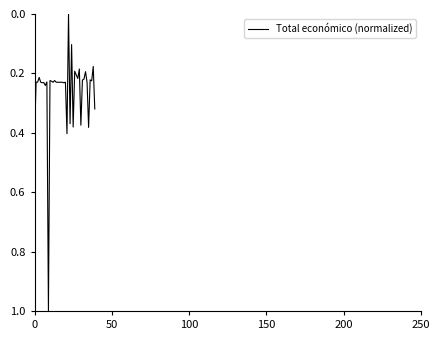

Does the chart have visible grid lines?

No